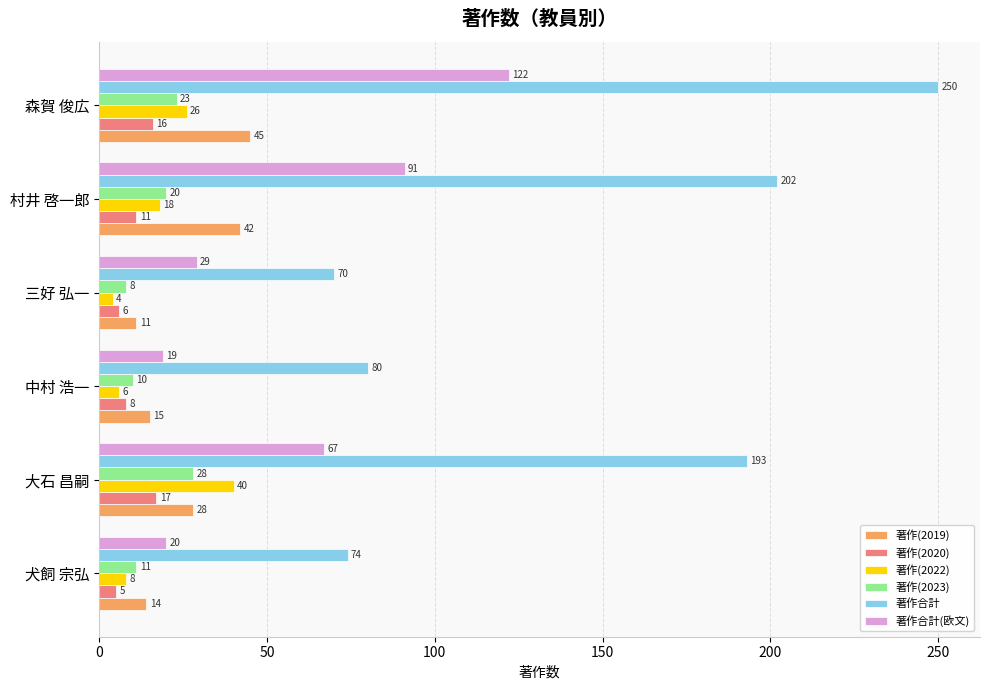

The 著作(2023) series shows 30 at 村井 啓一郎. True or false?

False